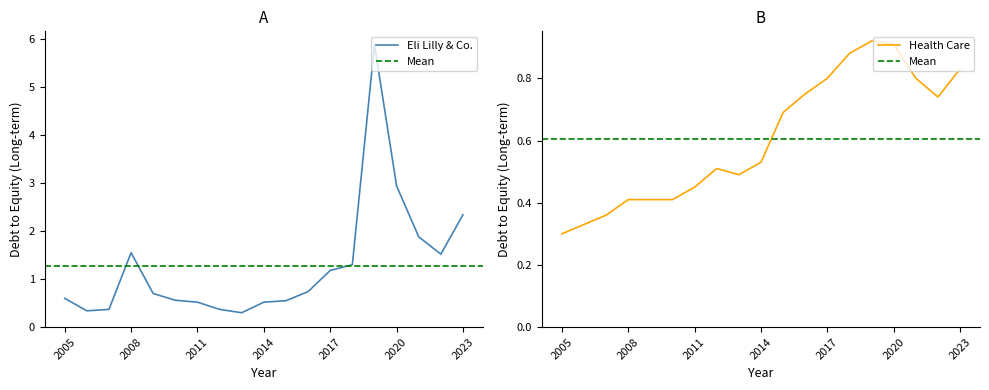

True or false: Eli Lilly & Co. and Health Care intersect in this chart.

True